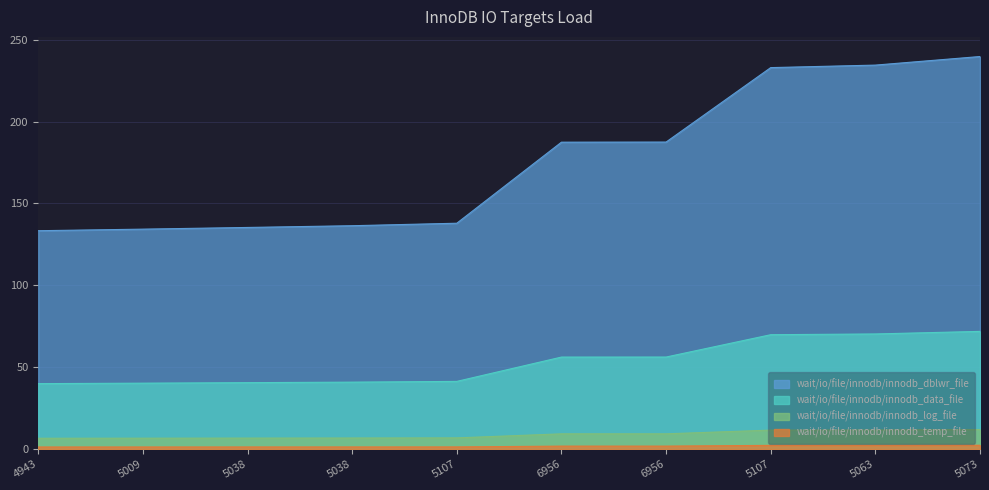

Rank the categories by value from highest to lowest.

5073, 5063, 5107, 6956, 6956, 5107, 5038, 5038, 5009, 4943